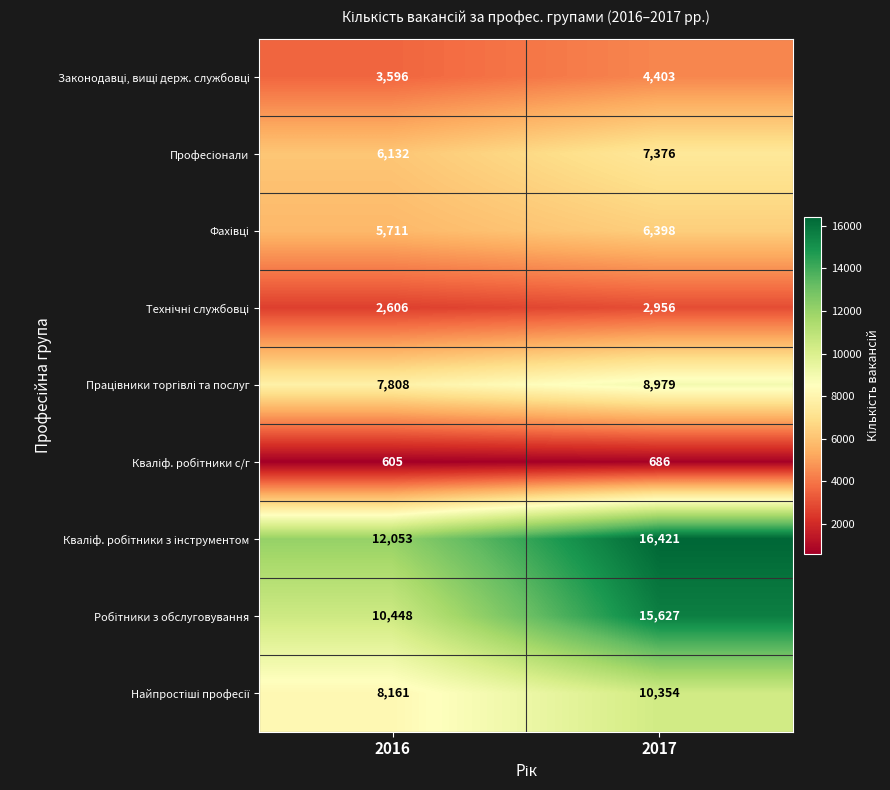

What is the spread (max minus min) of values at 2016?

11448